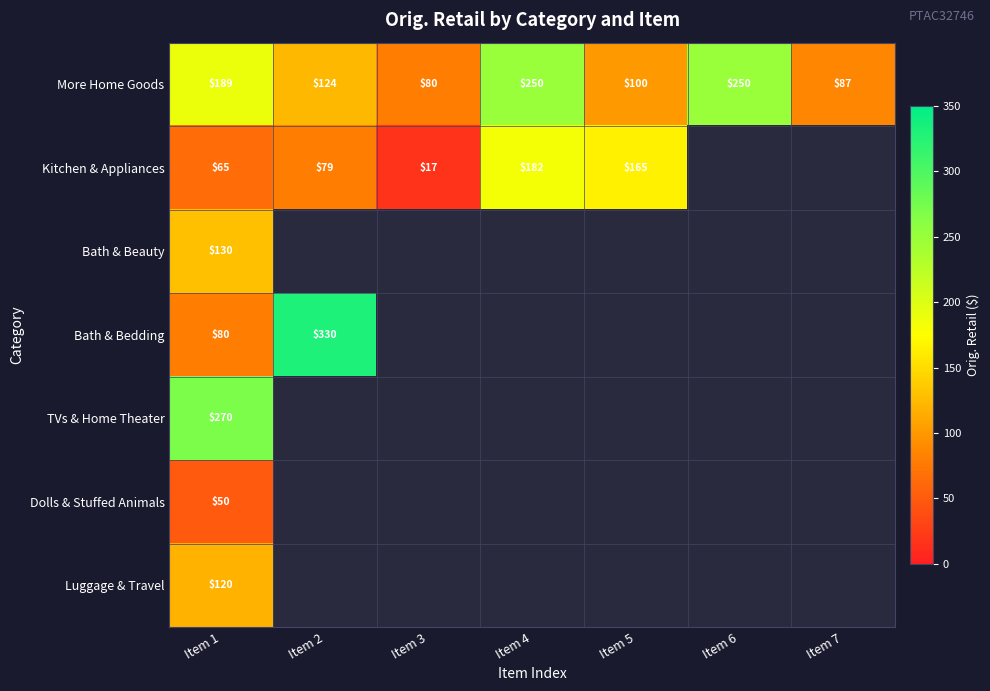

At which label does More Home Goods first exceed 124?

Item 1